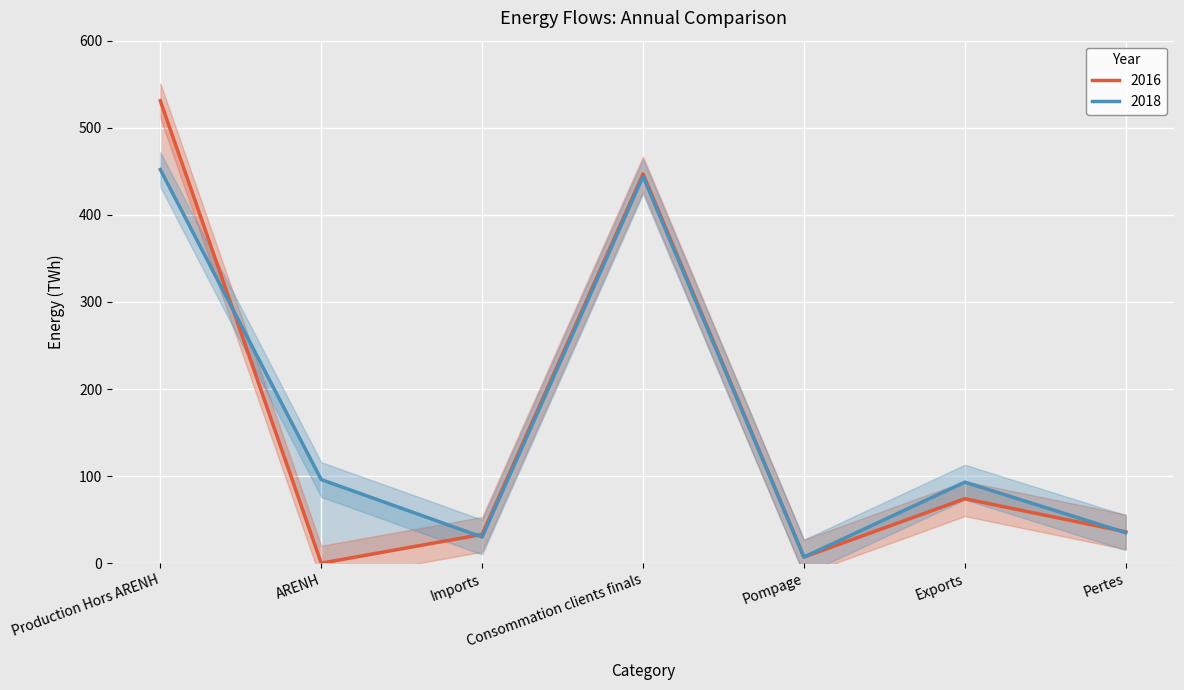

What is the average value of the 2016 series?

161